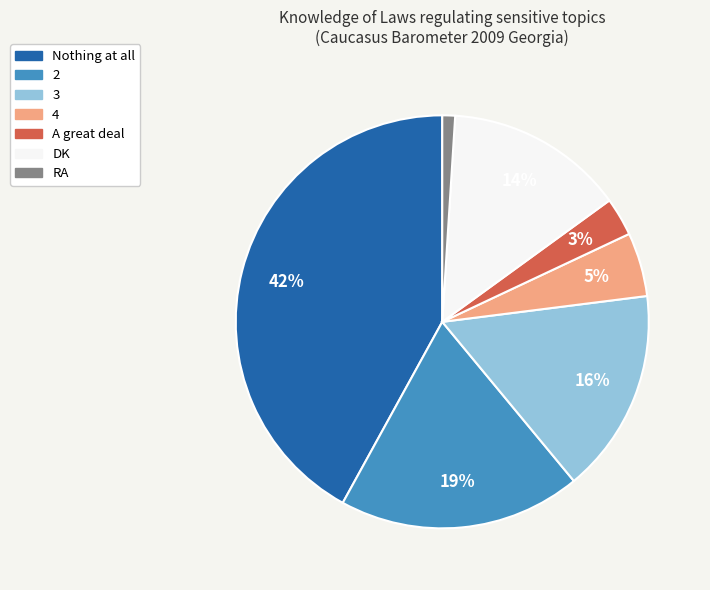

Is there a majority slice in this chart?

No